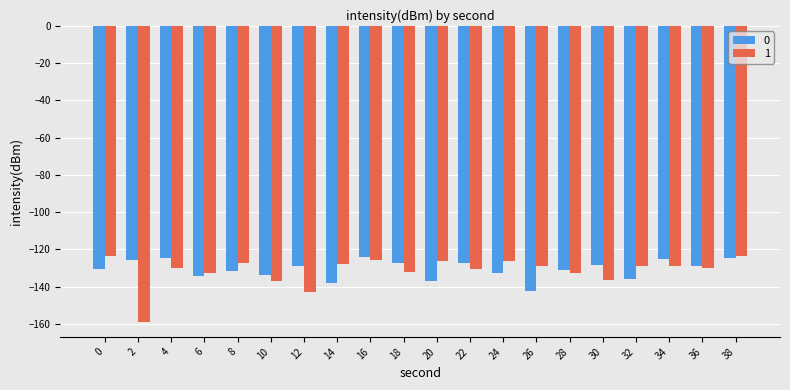

What is the total value across all series at 38?

-248.1